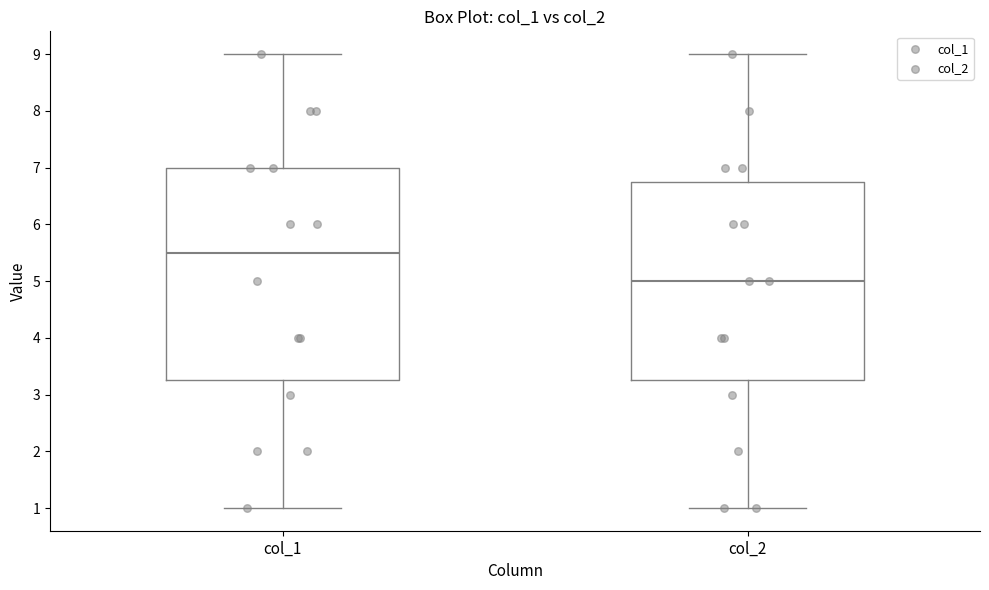

Where is the upper edge of the box for col_1 on the y-axis? The values are not printed on the chart, so give them approximately, as read against the axis.

7.0